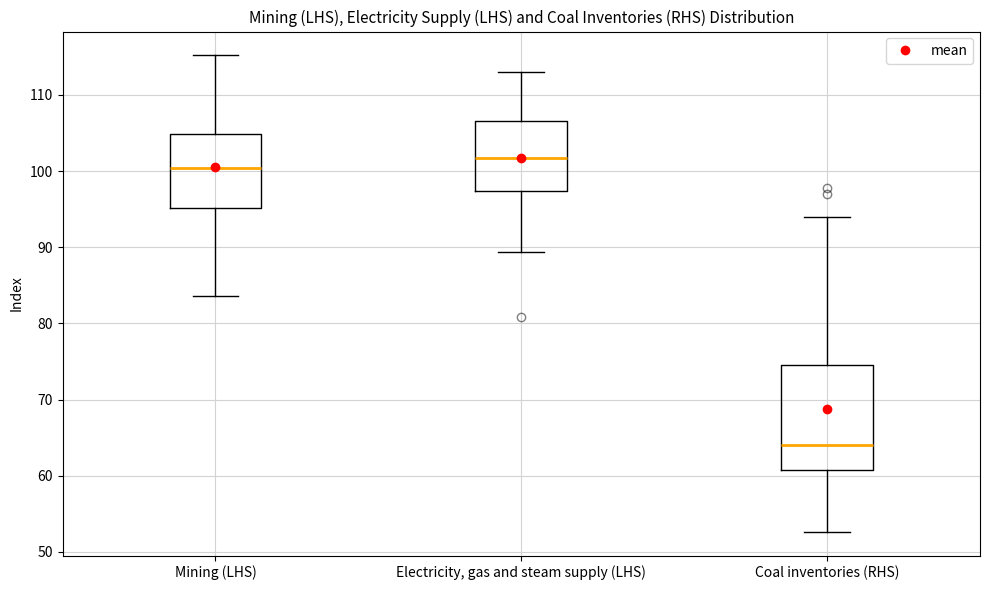

Reading left to right, read every box against the y-axis: the position of its median line, the range the box covers, and the ends of its whiskers. The values are not printed on the chart, so give them approximately, as read against the axis.

Mining (LHS): median 100, box 95 to 105, whiskers 84 to 115
Electricity, gas and steam supply (LHS): median 102, box 97 to 107, whiskers 89 to 113
Coal inventories (RHS): median 64, box 61 to 74, whiskers 53 to 94